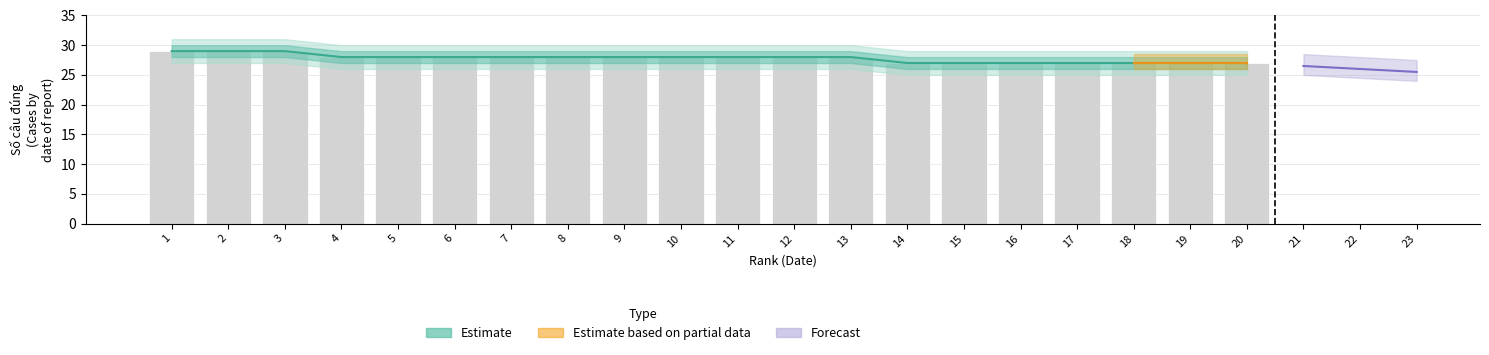

Reading right to left, what are all the values shown in this chart?

27	27	27	27	27	27	27	28	28	28	28	28	28	28	28	28	28	29	29	29